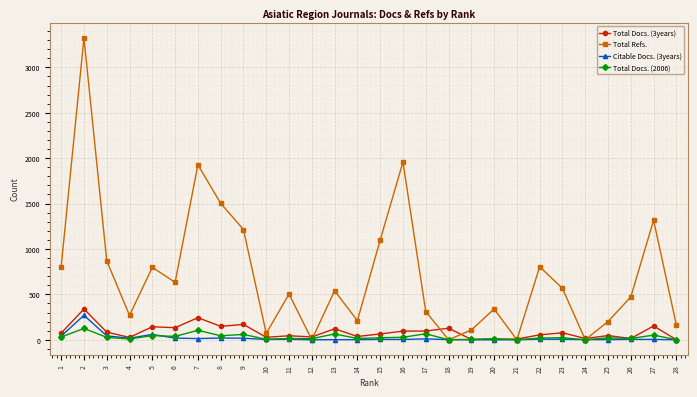

Which series has the largest total across all categories?

Total Refs.